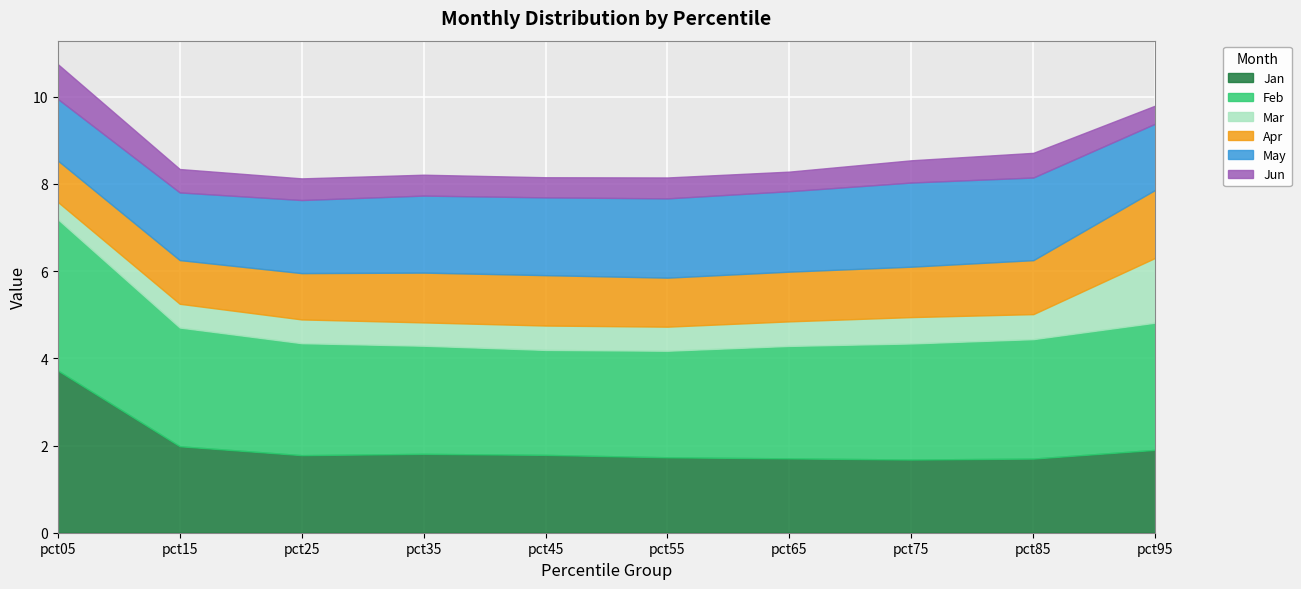

Reading right to left, list all the values displayed in this chart.

Jan: 1.9	1.7	1.7	1.7	1.7	1.8	1.8	1.8	2.0	3.7
Feb: 2.9	2.7	2.7	2.6	2.4	2.4	2.5	2.6	2.7	3.5
Mar: 1.5	0.6	0.6	0.6	0.6	0.6	0.5	0.5	0.5	0.4
Apr: 1.6	1.2	1.2	1.1	1.1	1.2	1.1	1.1	1.0	0.9
May: 1.5	1.9	1.9	1.8	1.8	1.8	1.8	1.7	1.6	1.4
Jun: 0.4	0.6	0.5	0.4	0.5	0.5	0.5	0.5	0.5	0.8